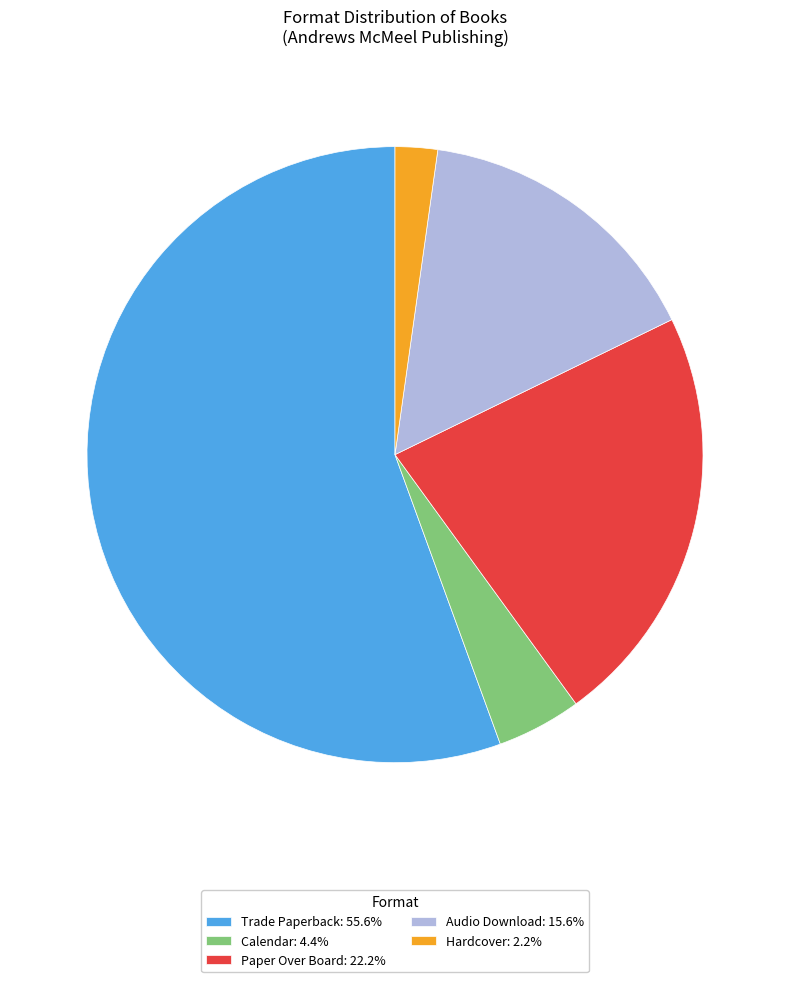

What is the ratio of the value at Trade Paperback: 55.6% to the value at Audio Download: 15.6%?

3.6